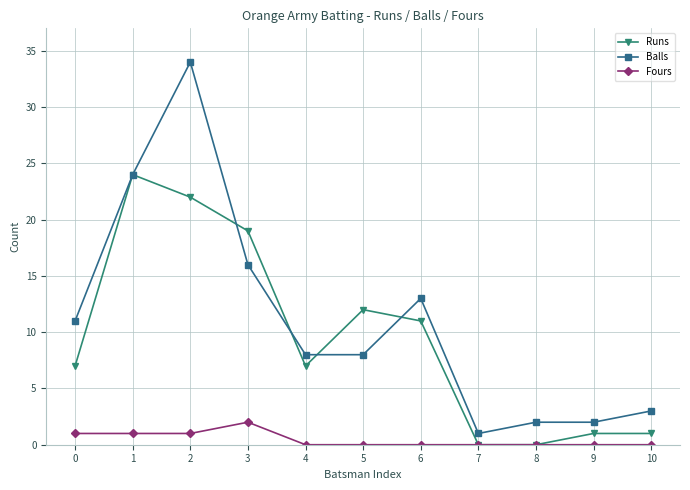

Between 6 and 9, which series saw the biggest shift?

Balls